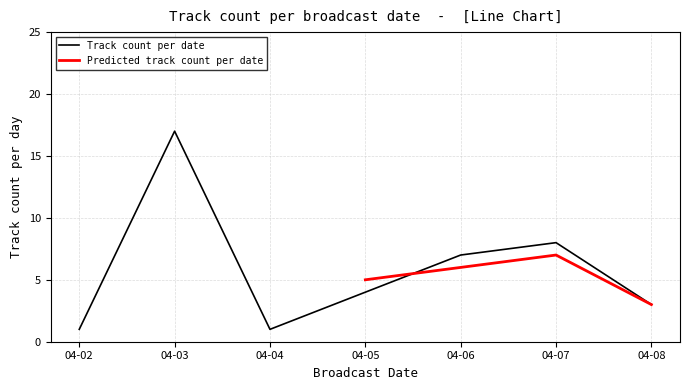

At which label is Track count per date closest to 9?

04-07